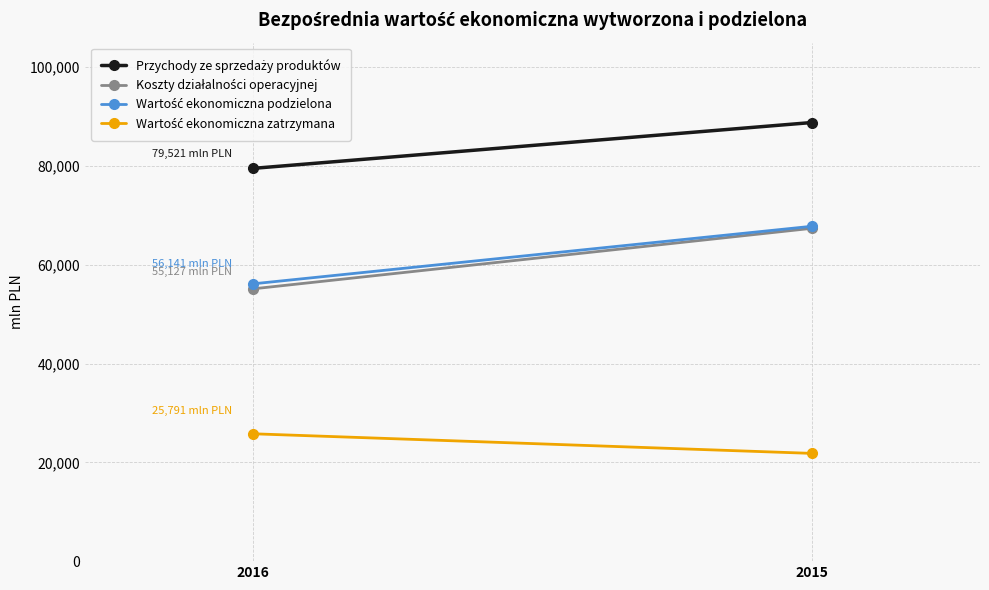

What is the sum of all Wartość ekonomiczna zatrzymana values?

47607